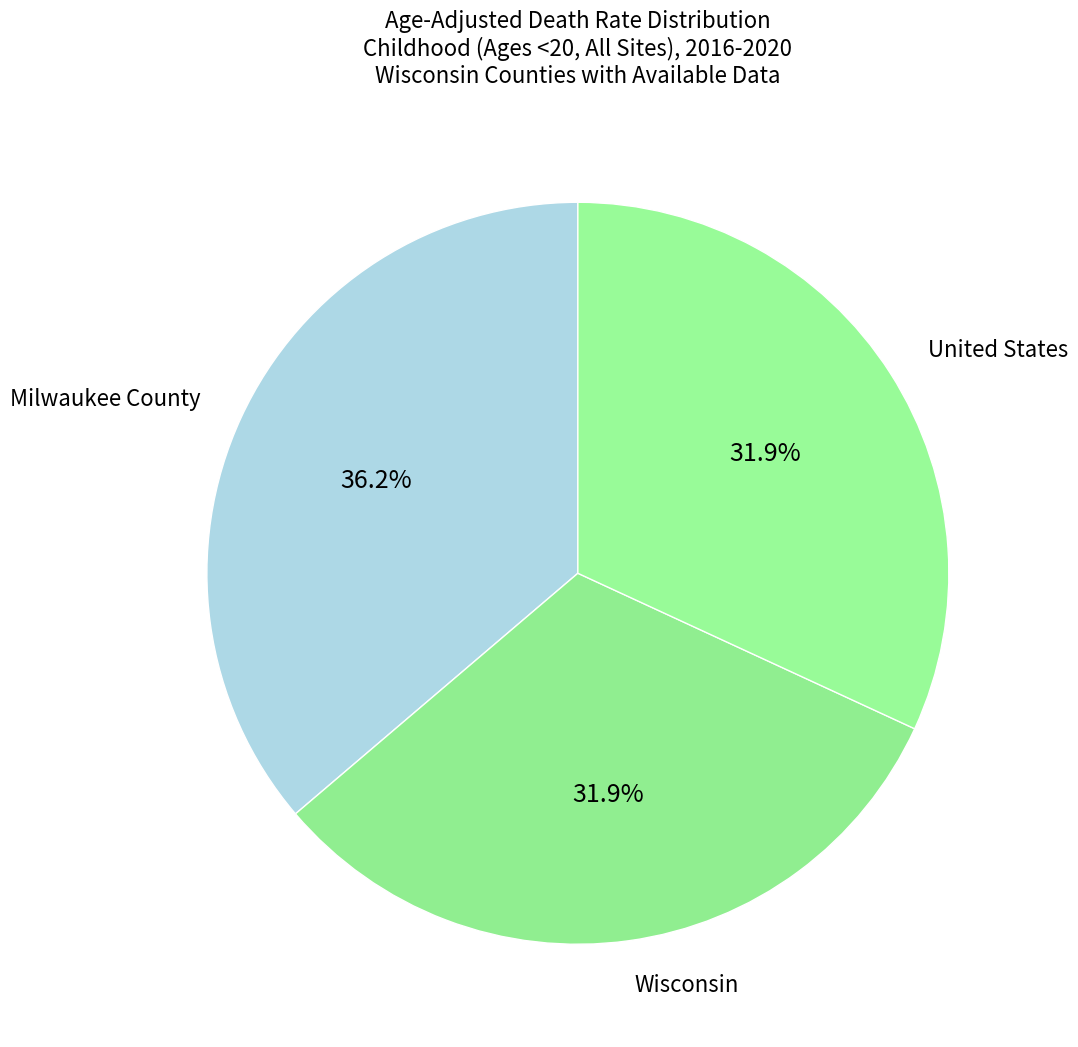

What is the ratio of the value at Milwaukee County to the value at United States?

1.1